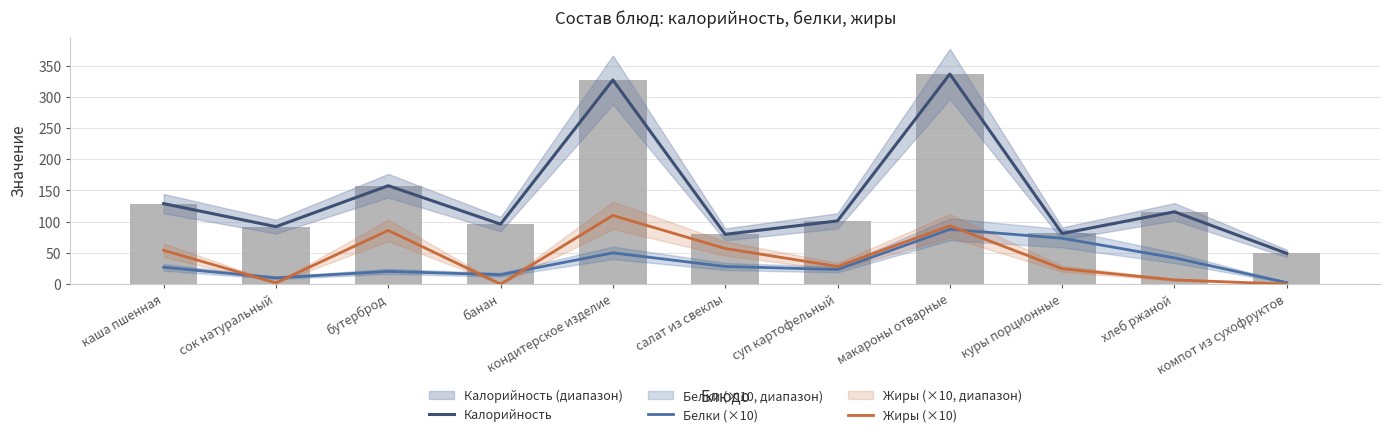

At how many categories does at least one series exceed 108?

5